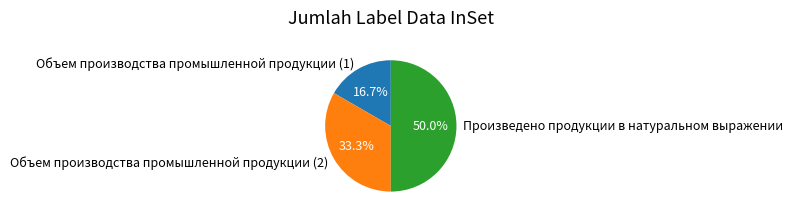

Rank the categories by value from highest to lowest.

Произведено продукции в натуральном выражении, Объем производства промышленной продукции (2), Объем производства промышленной продукции (1)